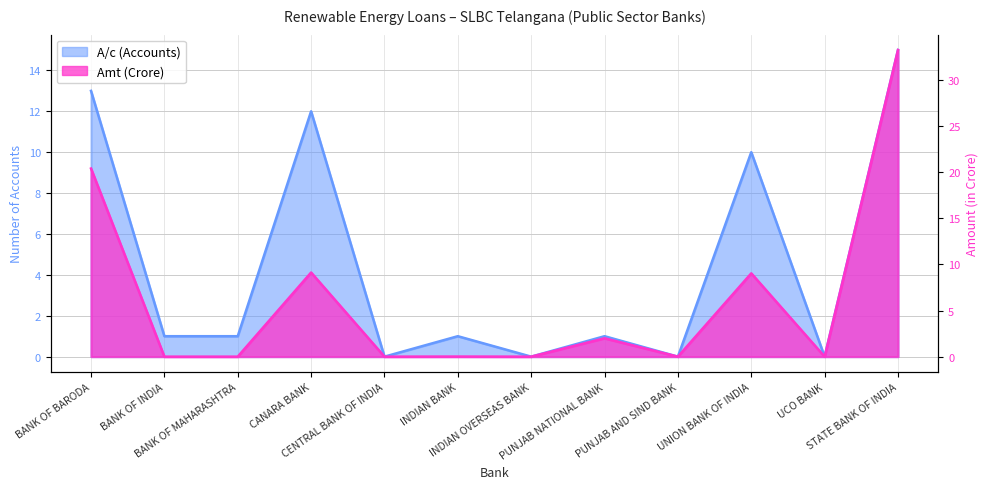

Reading right to left, extract all data points from this chart.

A/c (Accounts): 15.0	0.0	10.0	0.0	1.0	0.0	1.0	0.0	12.0	1.0	1.0	13.0
Amt (Crore): 33.2	0.0	9.0	0.0	2.0	0.0	0.0	0.0	9.1	0.0	0.0	20.4